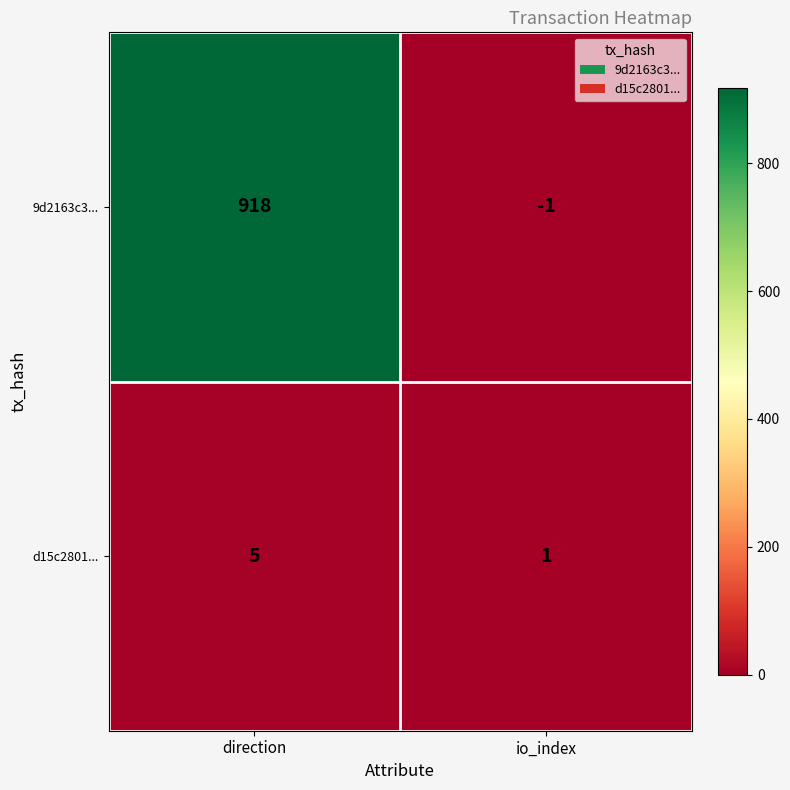

The 9d2163c3... series shows 1455 at direction. True or false?

False